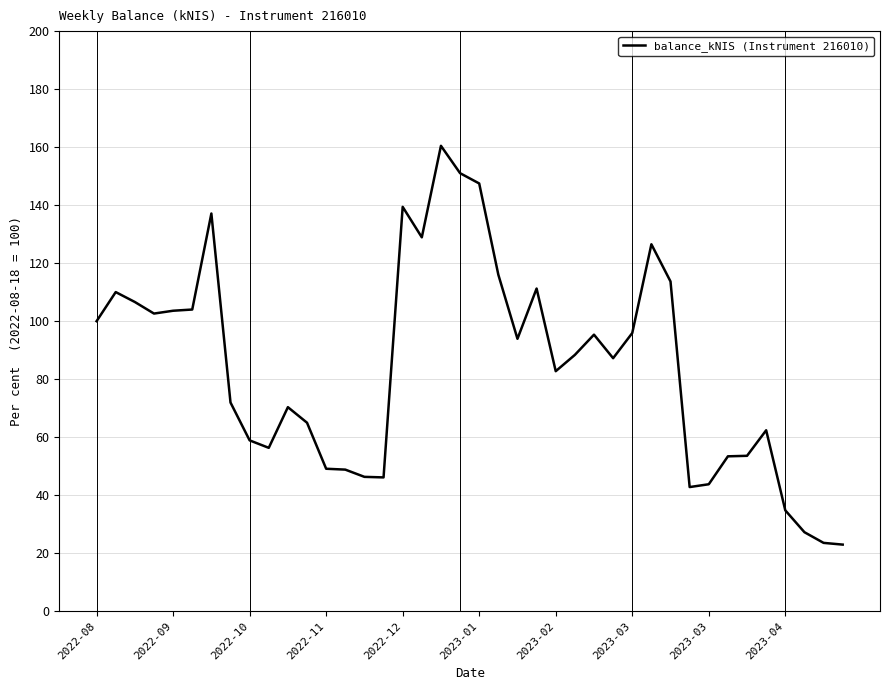

What is the smallest value displayed?

23.0